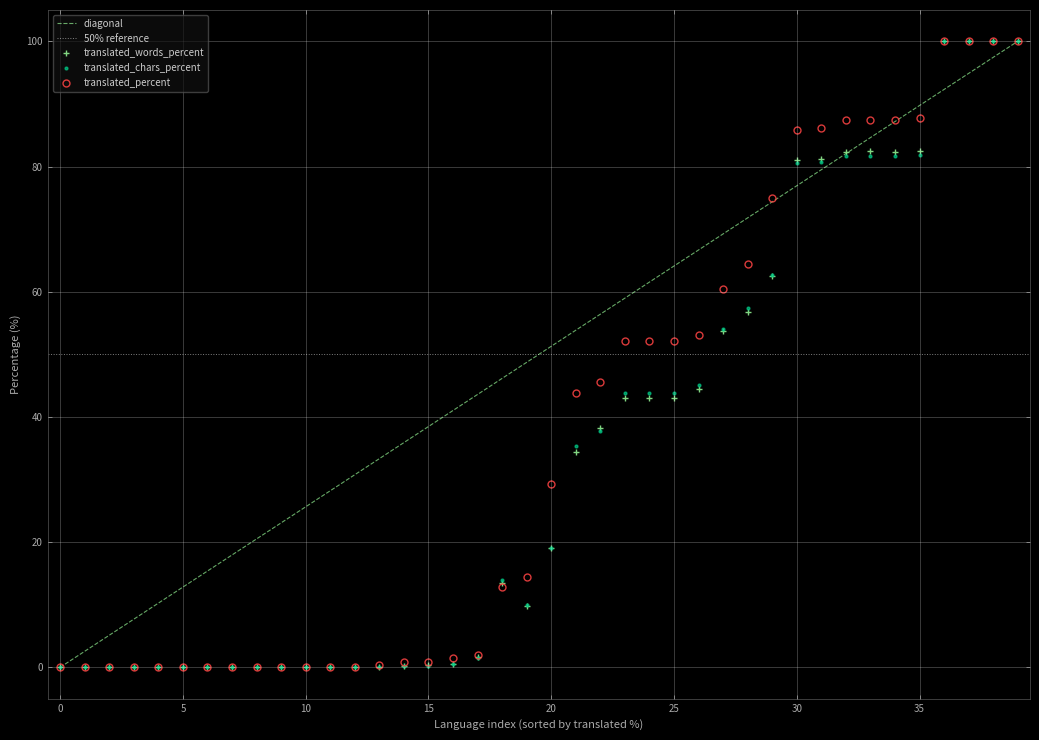

Which series has the largest total across all categories?

translated_percent